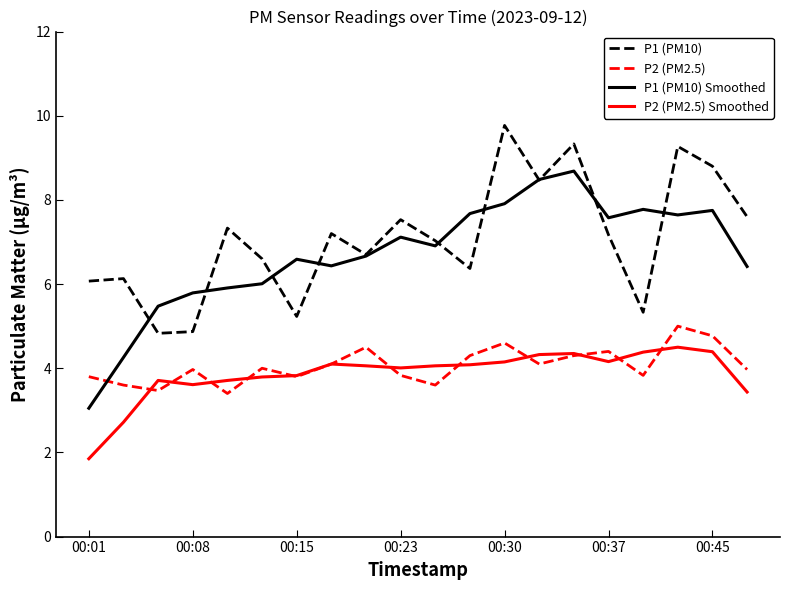

What is the maximum value shown in the chart?

9.8